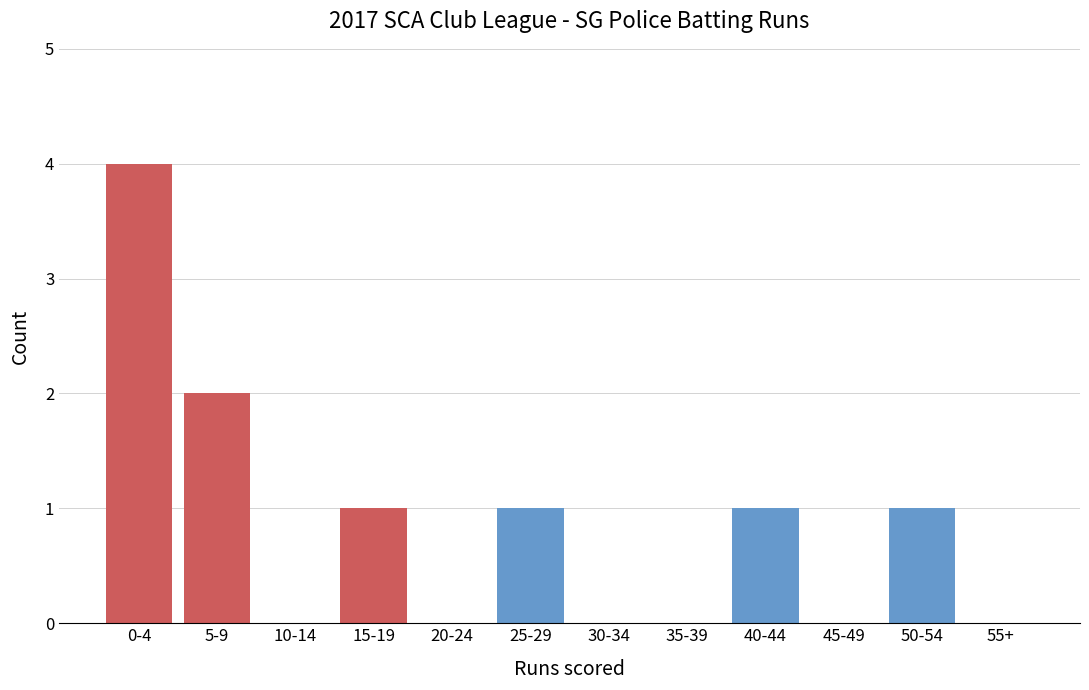

Reading left to right, what are all the values shown in this chart?

0-4=4	5-9=2	10-14=0	15-19=1	20-24=0	25-29=1	30-34=0	35-39=0	40-44=1	45-49=0	50-54=1	55+=0